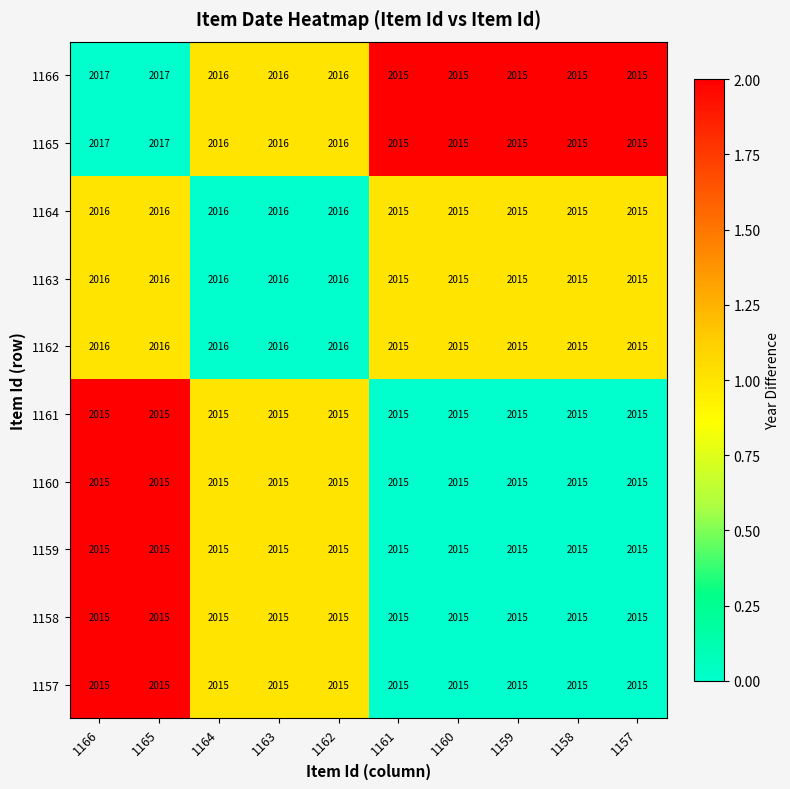

The value of 1164 at 1166 is 2016. True or false?

True